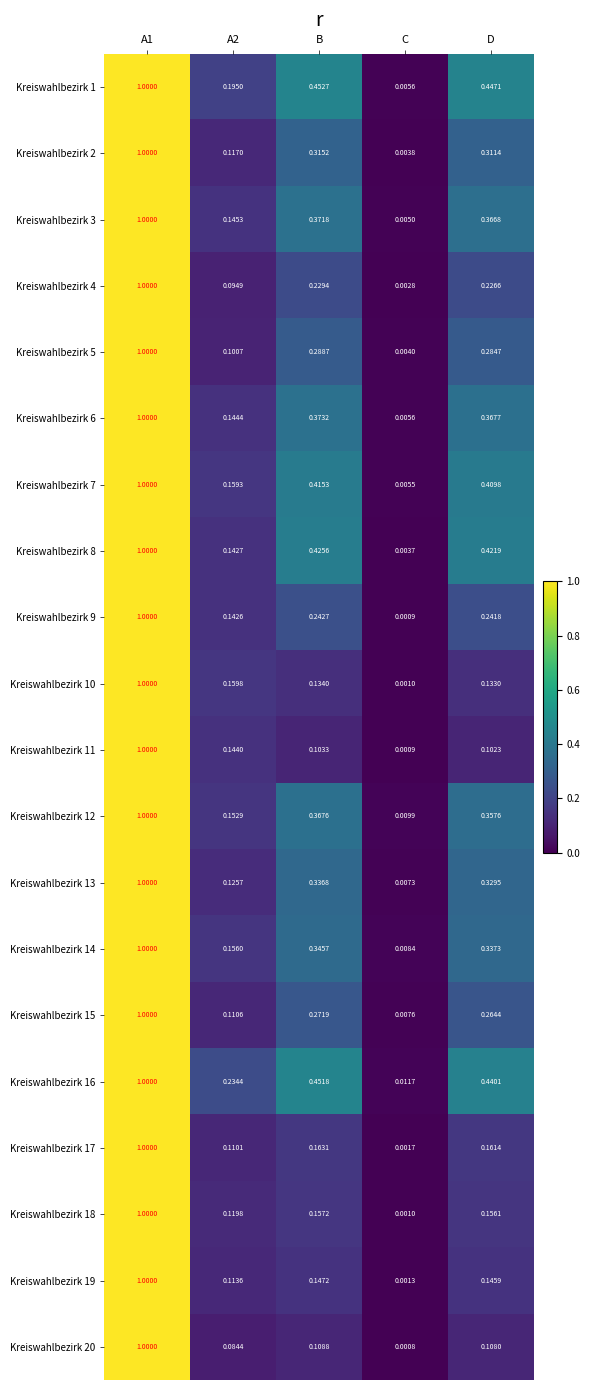

Where is Kreiswahlbezirk 13 nearest to the value 0?

C